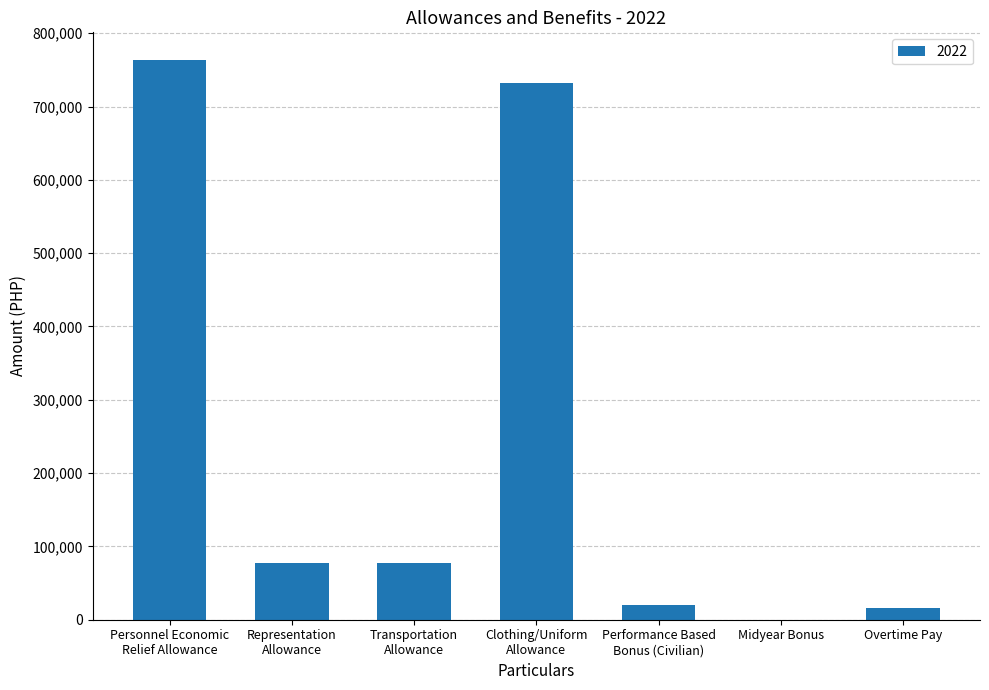

The value at Clothing/Uniform
Allowance is 732000.0. True or false?

True